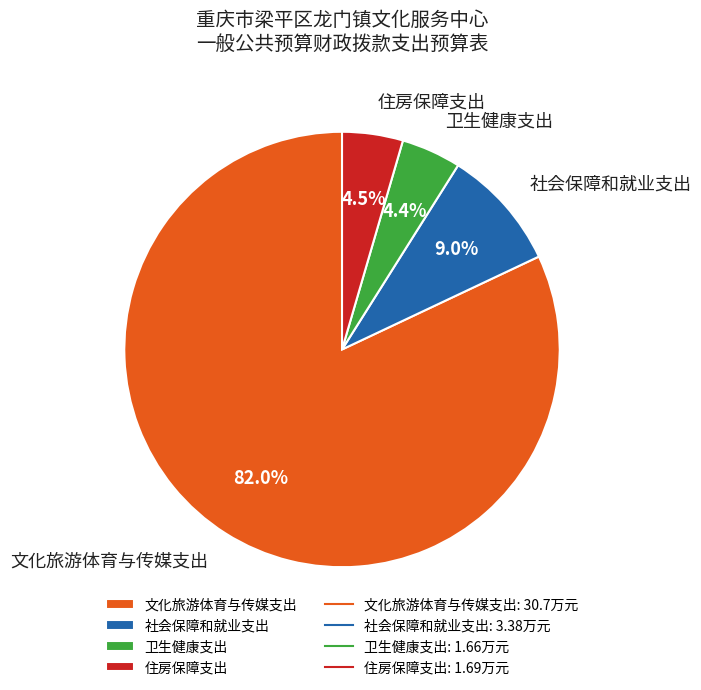

True or false: 文化旅游体育与传媒支出 accounts for 82% of the total.

True